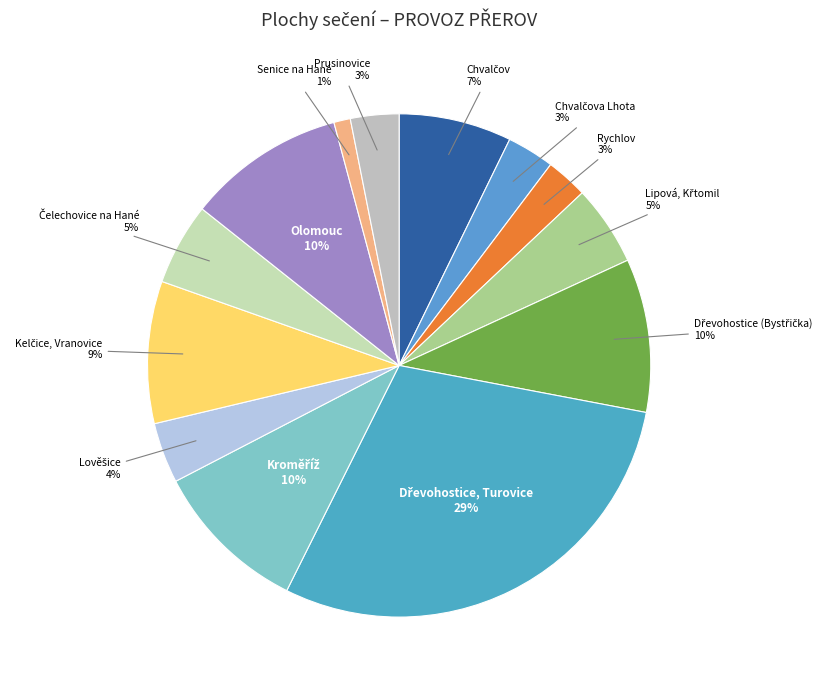

Which slice is the smallest?

Senice na Hané